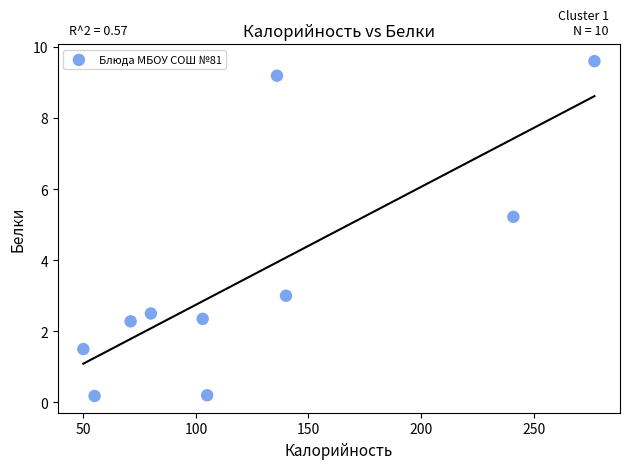

What Y value in the scatter plot is closest to 4?

3.0